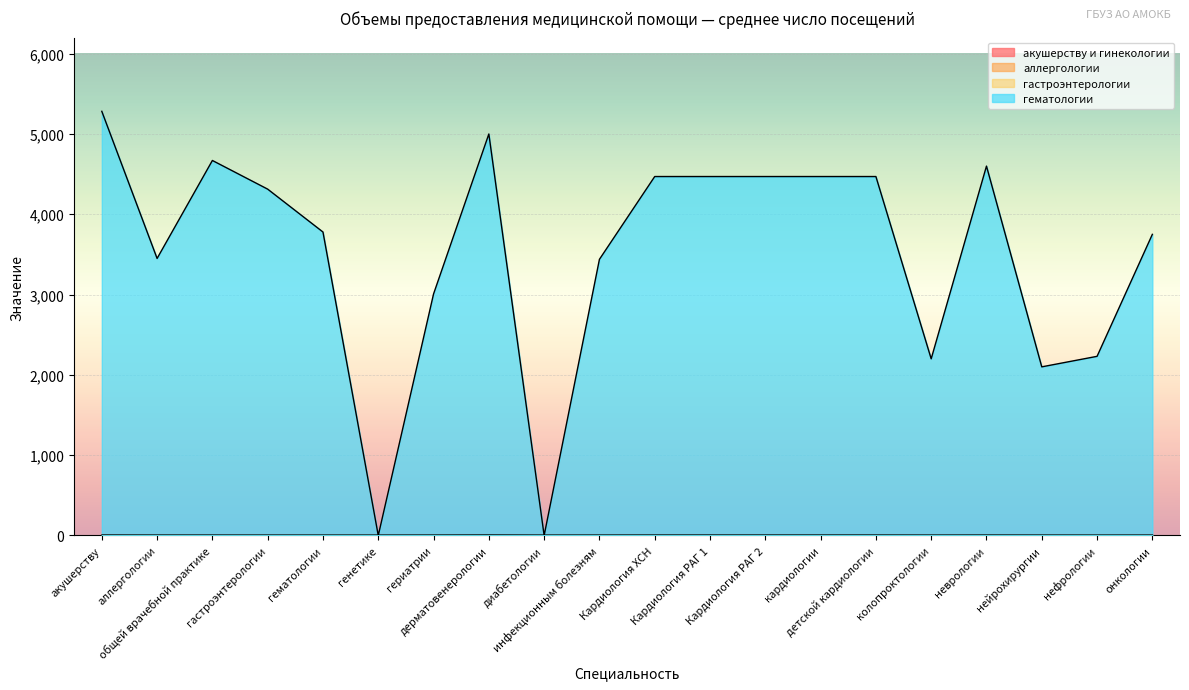

At which category is the sum across all series the highest?

акушерству